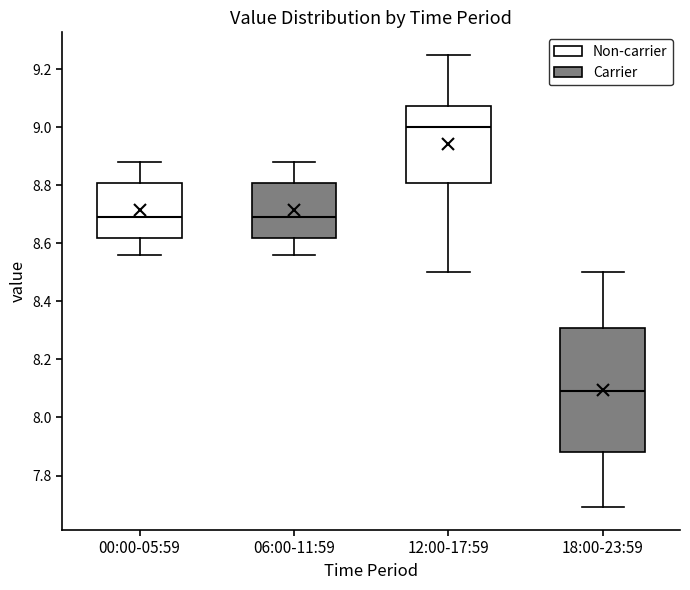

Reading left to right, transcribe this box plot: for each box, give where its median line is, the range the box spans, and where its two whiskers end, as read against the y-axis. The values are not printed on the chart, so give them approximately, as read against the axis.

00:00-05:59: median 8.70, box 8.62 to 8.82, whiskers 8.56 to 8.88
06:00-11:59: median 8.70, box 8.62 to 8.82, whiskers 8.56 to 8.88
12:00-17:59: median 9.00, box 8.82 to 9.08, whiskers 8.50 to 9.26
18:00-23:59: median 8.10, box 7.88 to 8.32, whiskers 7.70 to 8.50